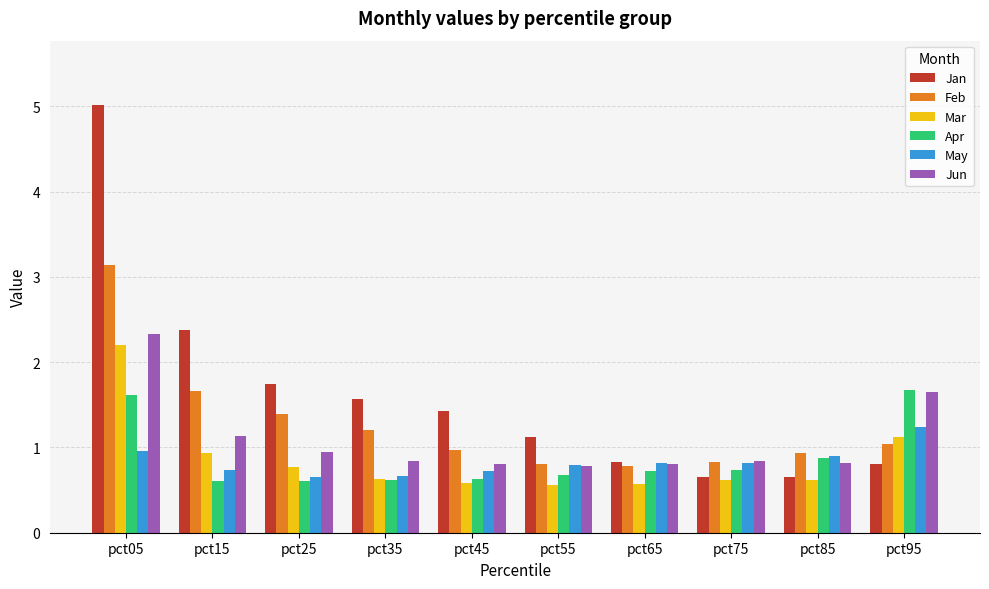

What is the maximum value for Feb?

3.1